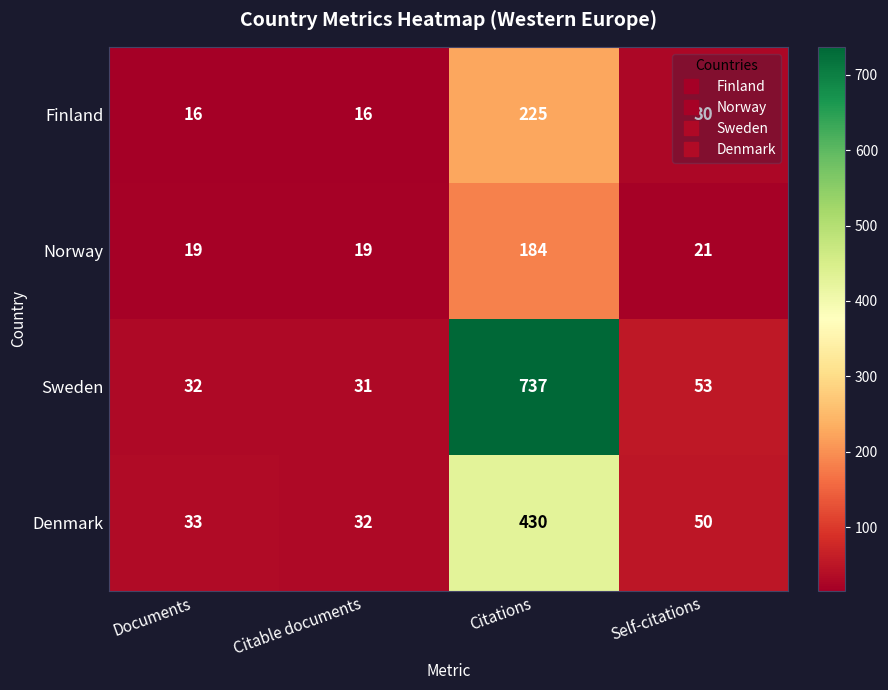

Where does the Norway series first go above 21?

Citations